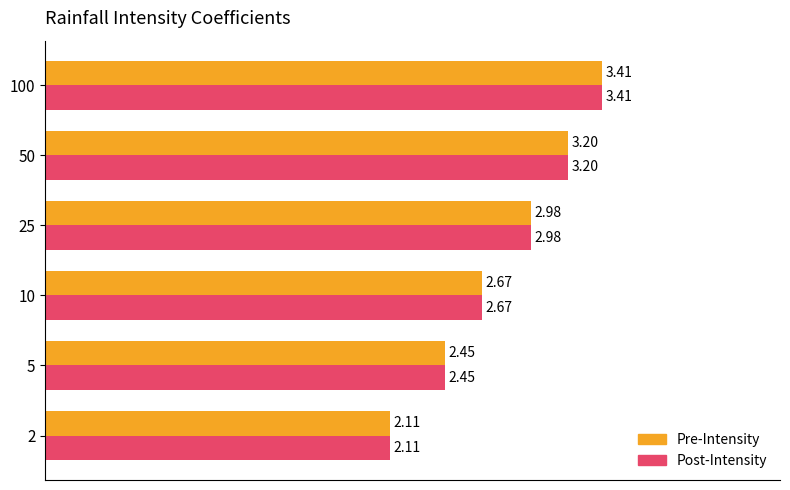

What is the sum of the Post-Intensity values at 50 and 2?

5.3